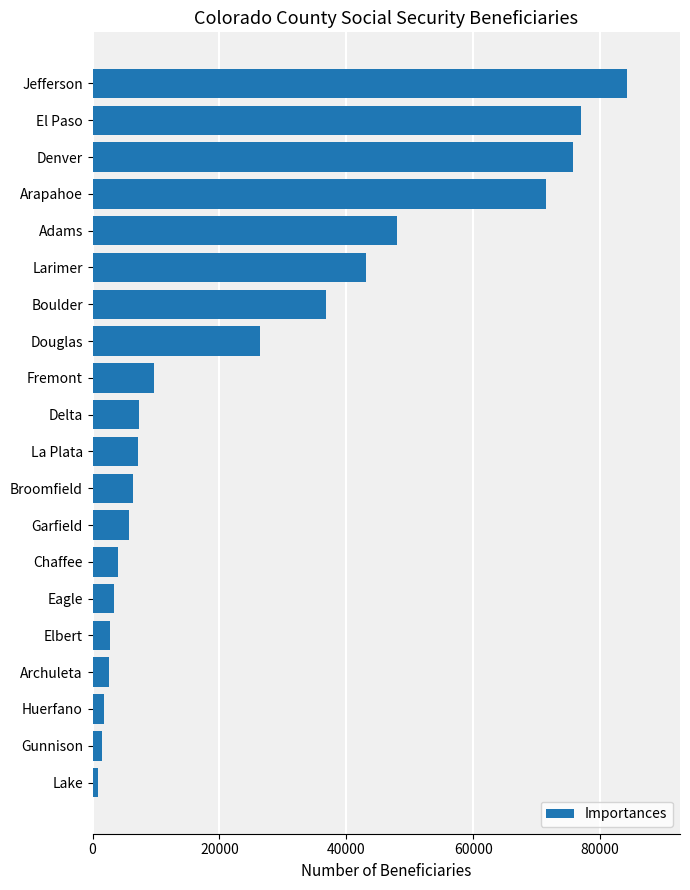

What is the label of the 17th bar from the top?

Archuleta